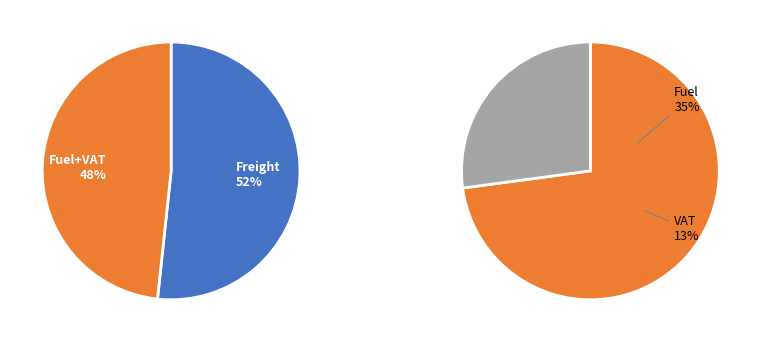

Is there any slice that represents more than half of the pie?

Yes